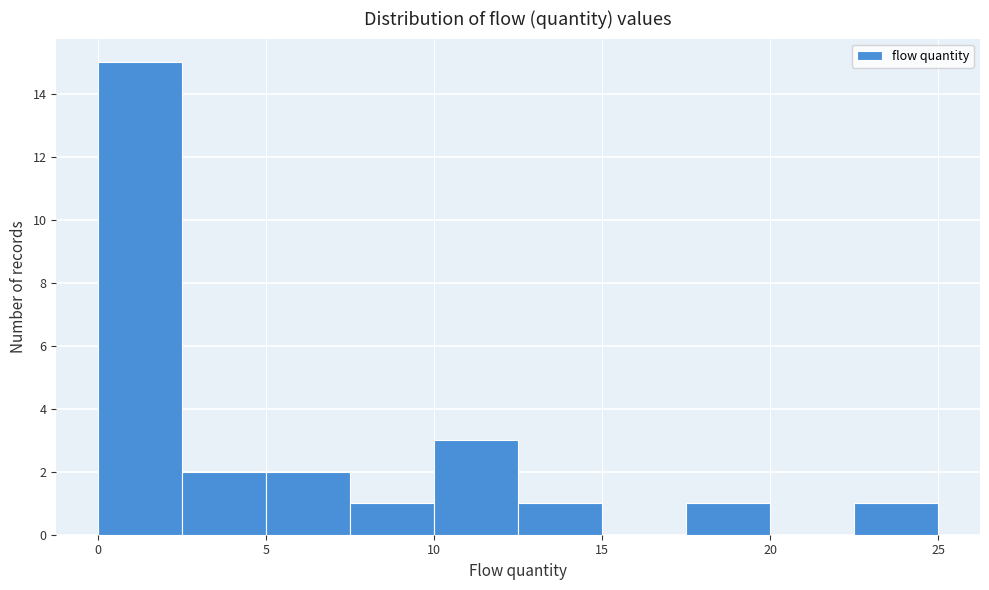

Reading left to right, list every bar in this chart as the range it spans on the x-axis followed by its height. The values are not printed on the chart, so give them approximately, as read against the axis.

0.0 to 2.5: 15
2.5 to 5.0: 2
5.0 to 7.5: 2
7.5 to 10.0: 1
10.0 to 12.5: 3
12.5 to 15.0: 1
15.0 to 17.5: 0
17.5 to 20.0: 1
20.0 to 22.5: 0
22.5 to 25.0: 1